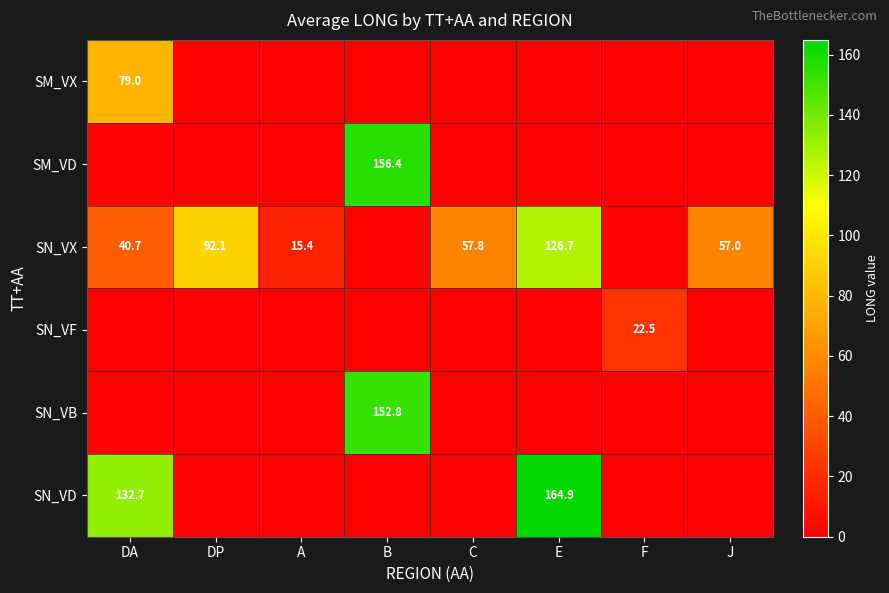

The value of SN_VX at DA is 40.7. True or false?

True